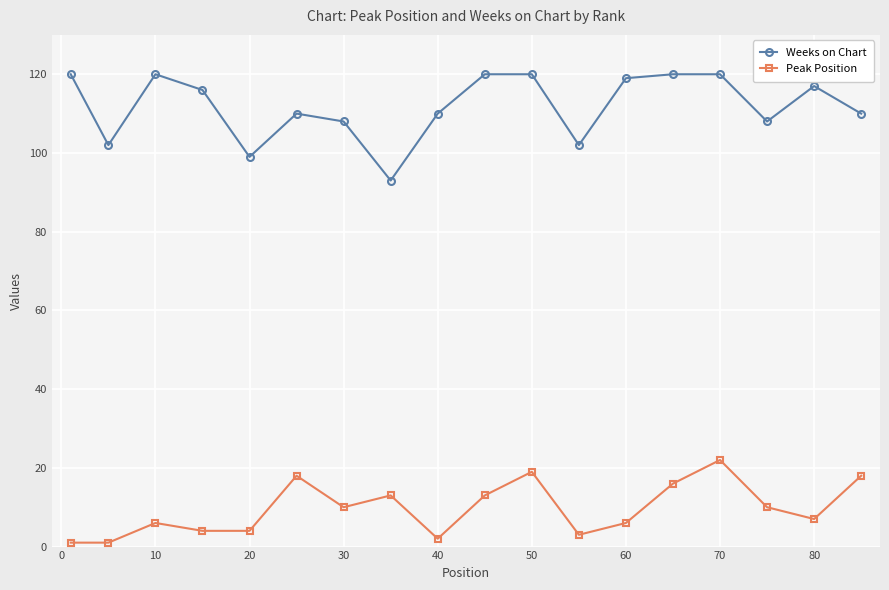

Reading left to right, transcribe all the data shown in this chart.

Weeks on Chart: 120	102	120	116	99	110	108	93	110	120	120	102	119	120	120	108	117	110
Peak Position: 1	1	6	4	4	18	10	13	2	13	19	3	6	16	22	10	7	18